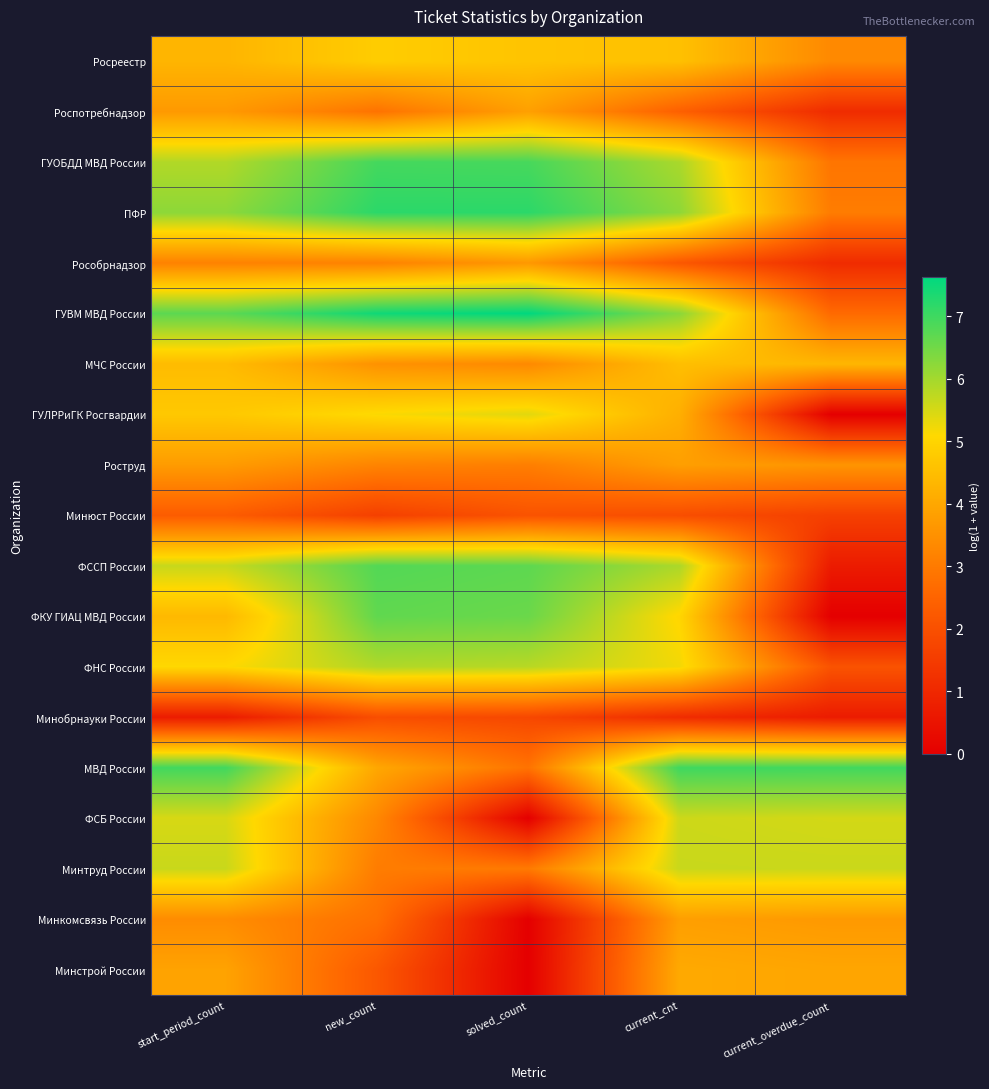

Which label corresponds to the smallest value in the chart?

current_overdue_count